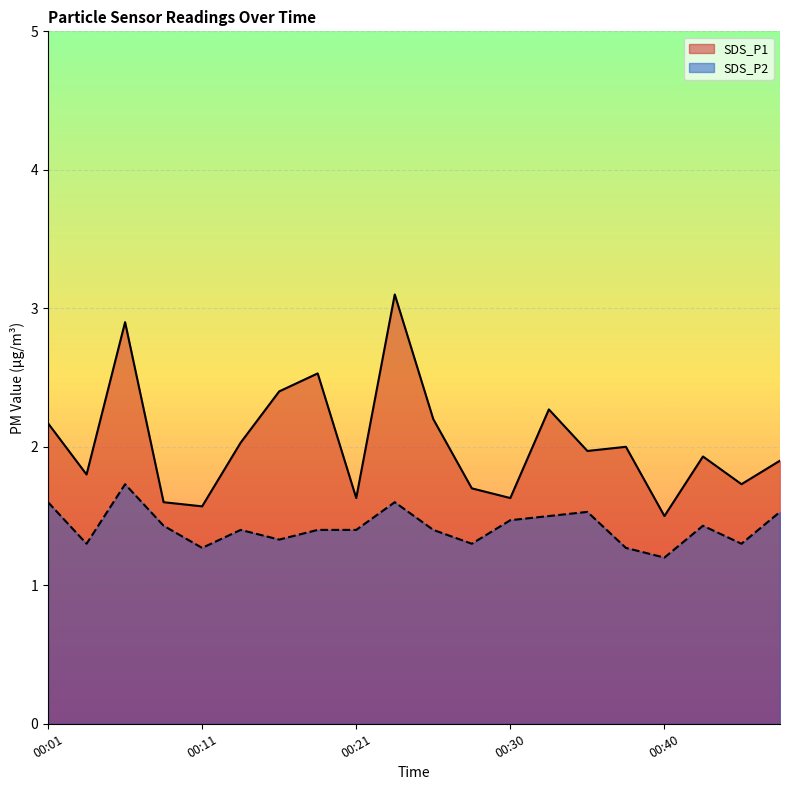

Between 00:18 and 00:43, which is larger?

00:18